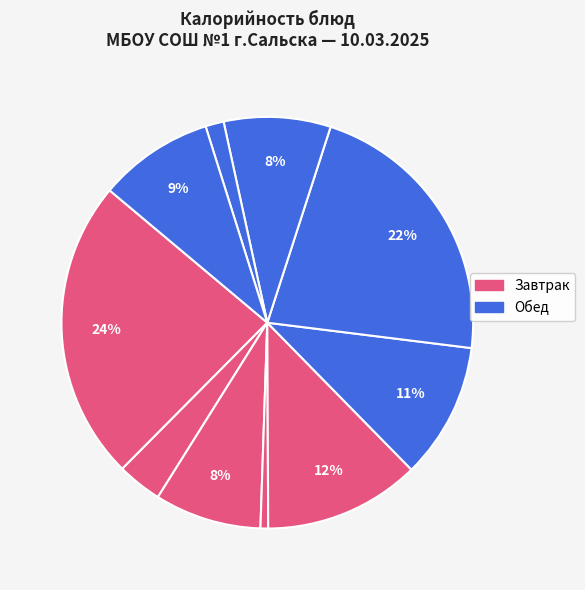

How many segments does this pie chart have?

10